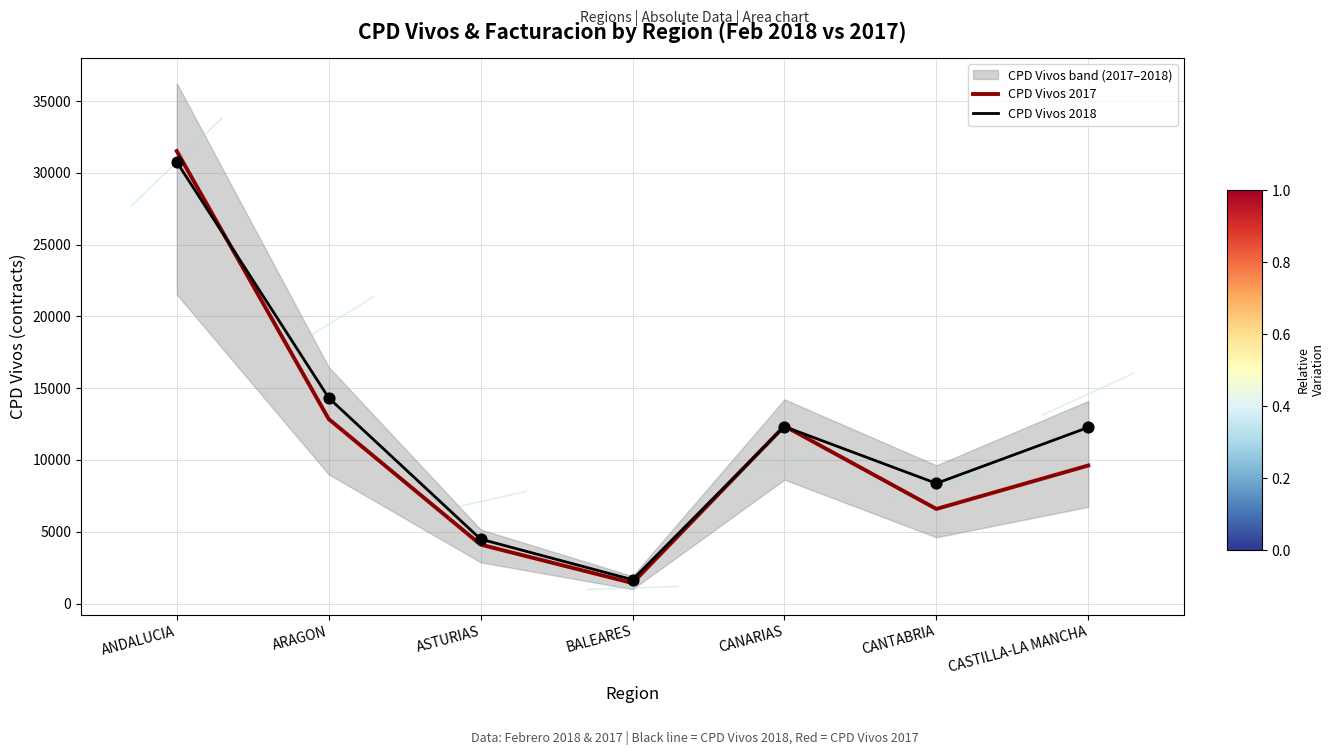

Is the value of CPD Vivos 2017 at CANTABRIA greater than the value of CPD Vivos 2018 at CANARIAS?

No